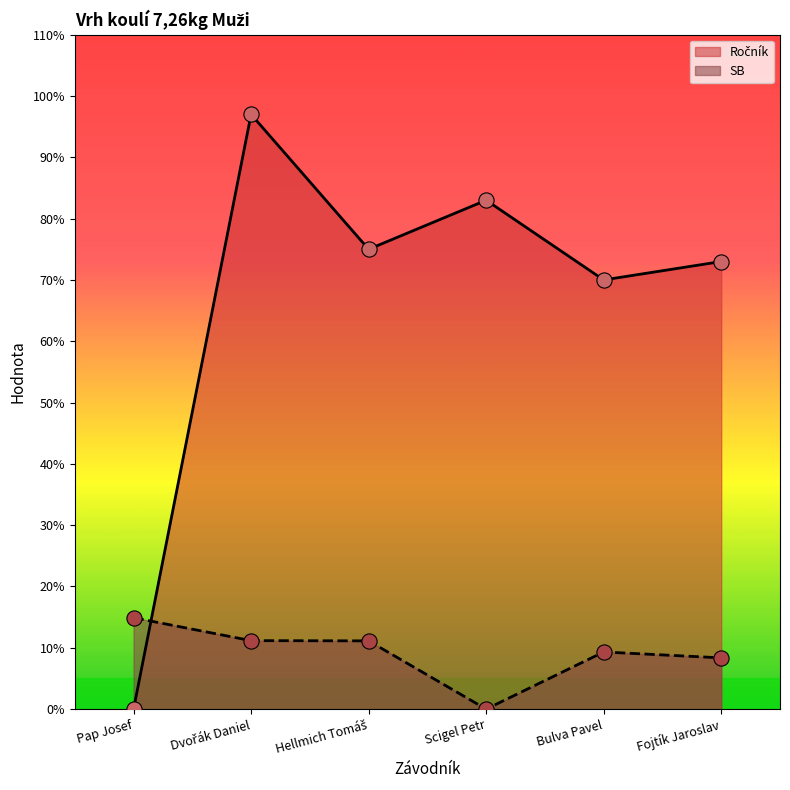

At which category is the sum across all series the highest?

Dvořák Daniel